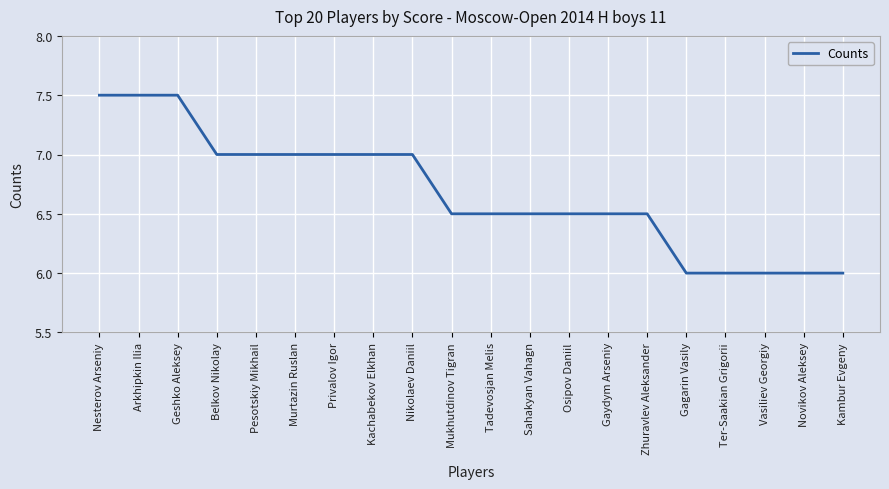

What is the difference between the values at Nesterov Arseniy and Gagarin Vasily?

1.5